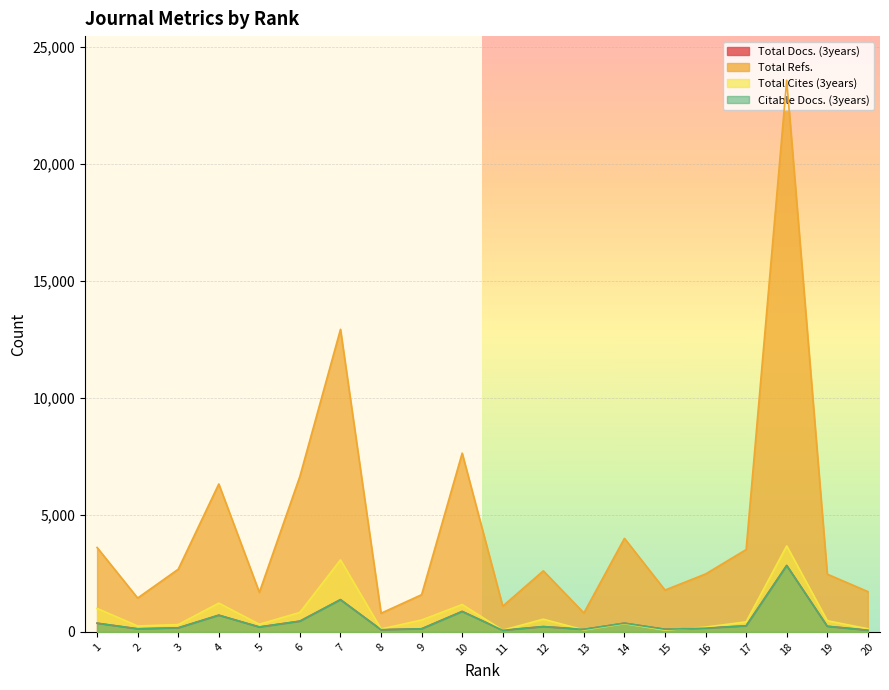

Reading right to left, list all the values displayed in this chart.

Total Docs. (3years): 74	240	2839	260	164	111	373	108	227	68	877	134	94	1379	459	210	714	173	132	372
Total Refs.: 1723	2467	23570	3517	2475	1787	3997	809	2609	1100	7638	1589	797	12927	6650	1690	6320	2677	1447	3607
Total Cites (3years): 133	479	3674	430	204	79	353	84	544	74	1169	508	125	3078	833	327	1230	313	254	1003
Citable Docs. (3years): 74	240	2838	259	160	111	372	108	227	68	871	132	94	1376	459	210	714	173	132	371